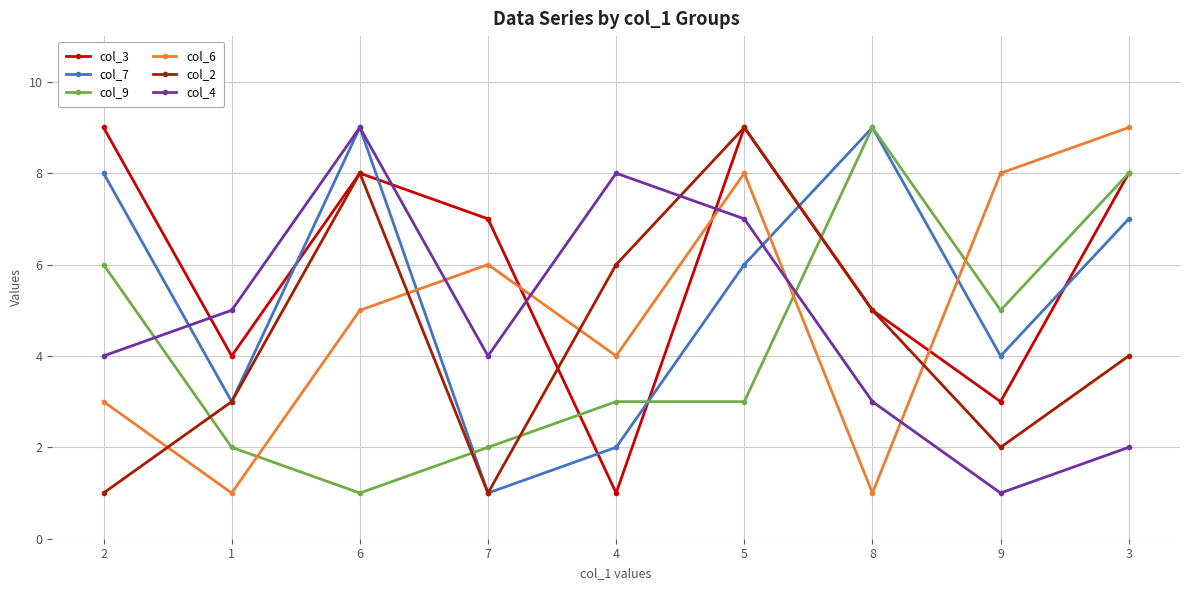

Reading right to left, what are all the values shown in this chart?

col_3: 3=8	9=3	8=5	5=9	4=1	7=7	6=8	1=4	2=9
col_7: 3=7	9=4	8=9	5=6	4=2	7=1	6=9	1=3	2=8
col_9: 3=8	9=5	8=9	5=3	4=3	7=2	6=1	1=2	2=6
col_6: 3=9	9=8	8=1	5=8	4=4	7=6	6=5	1=1	2=3
col_2: 3=4	9=2	8=5	5=9	4=6	7=1	6=8	1=3	2=1
col_4: 3=2	9=1	8=3	5=7	4=8	7=4	6=9	1=5	2=4